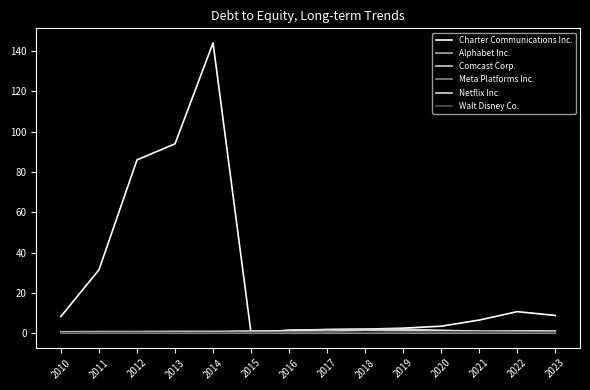

The value of Meta Platforms Inc. at 2012 is 0.3. True or false?

False